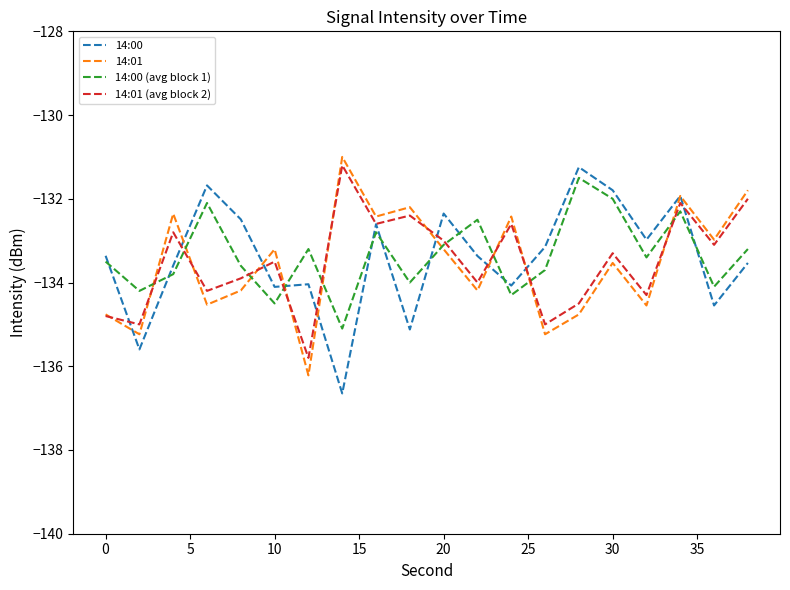

What is the difference between the maximum and minimum values in the 14:00 (avg block 1) series?

3.6